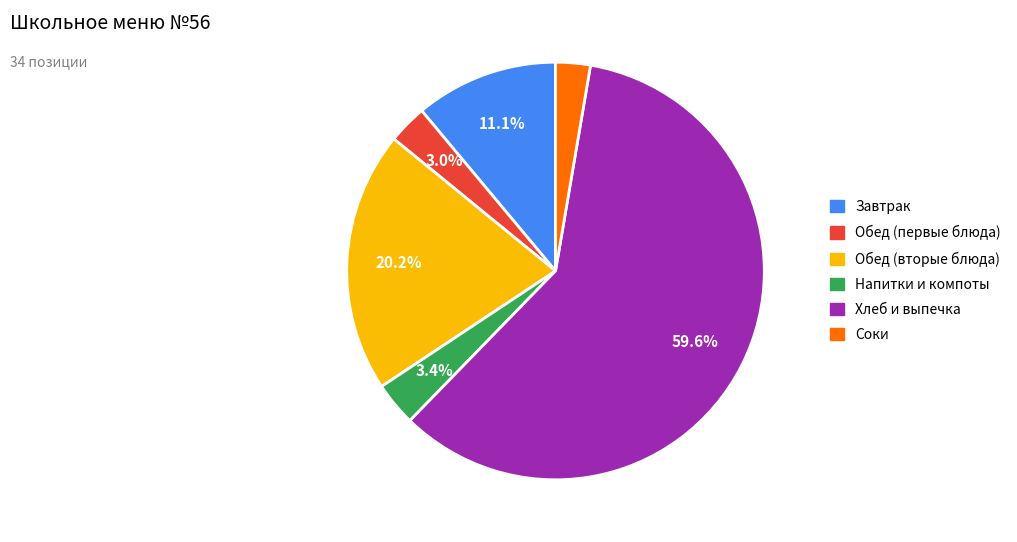

Count the number of slices in the pie.

6